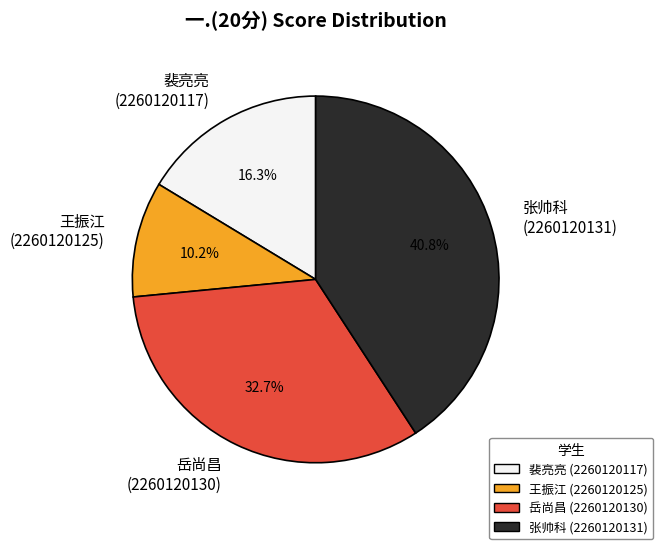

Is there any slice that represents more than half of the pie?

No